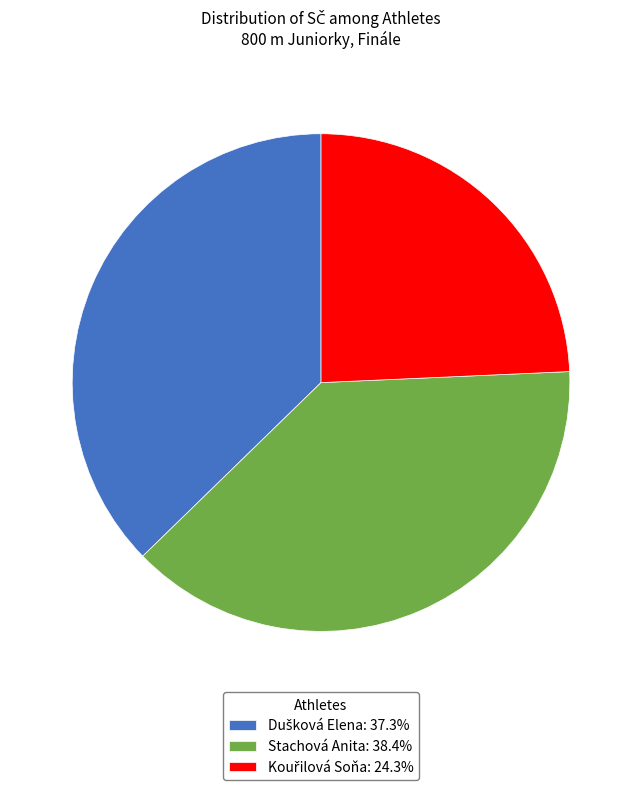

Count the number of slices in the pie.

3